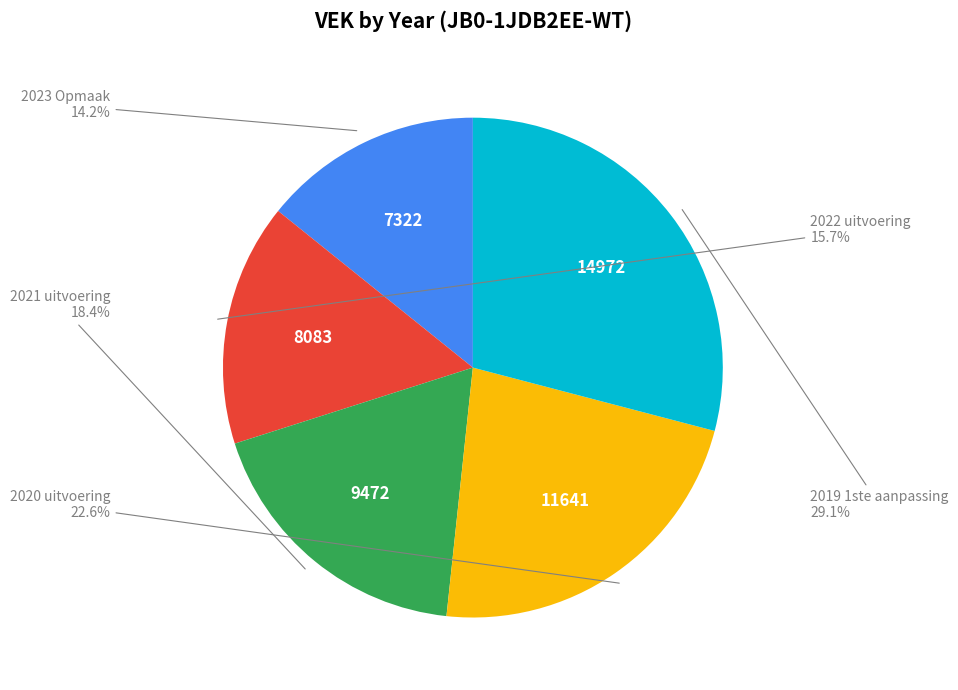

Count the number of slices in the pie.

5